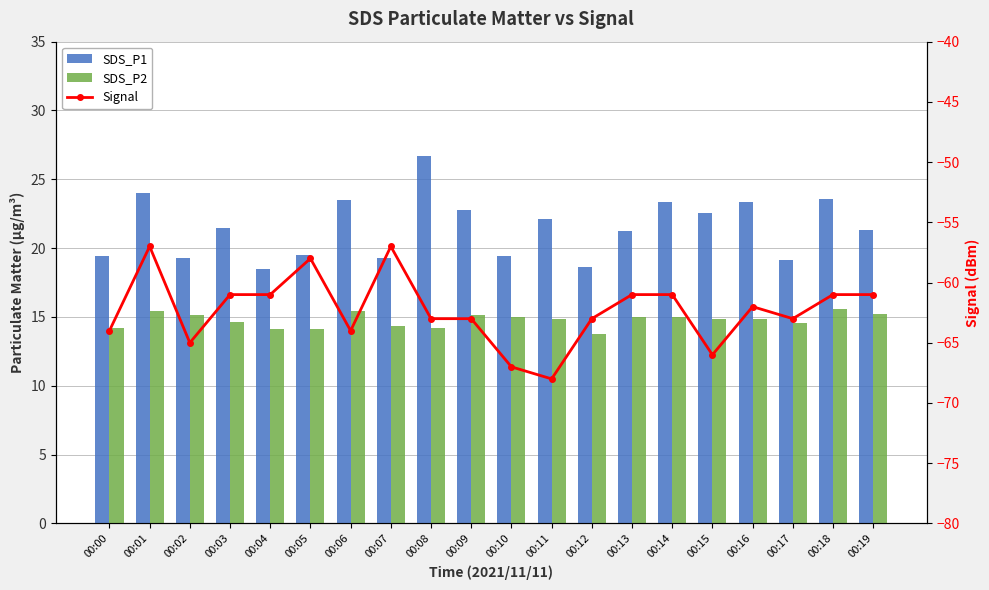

Which category has the highest value in the SDS_P2 series?

00:18